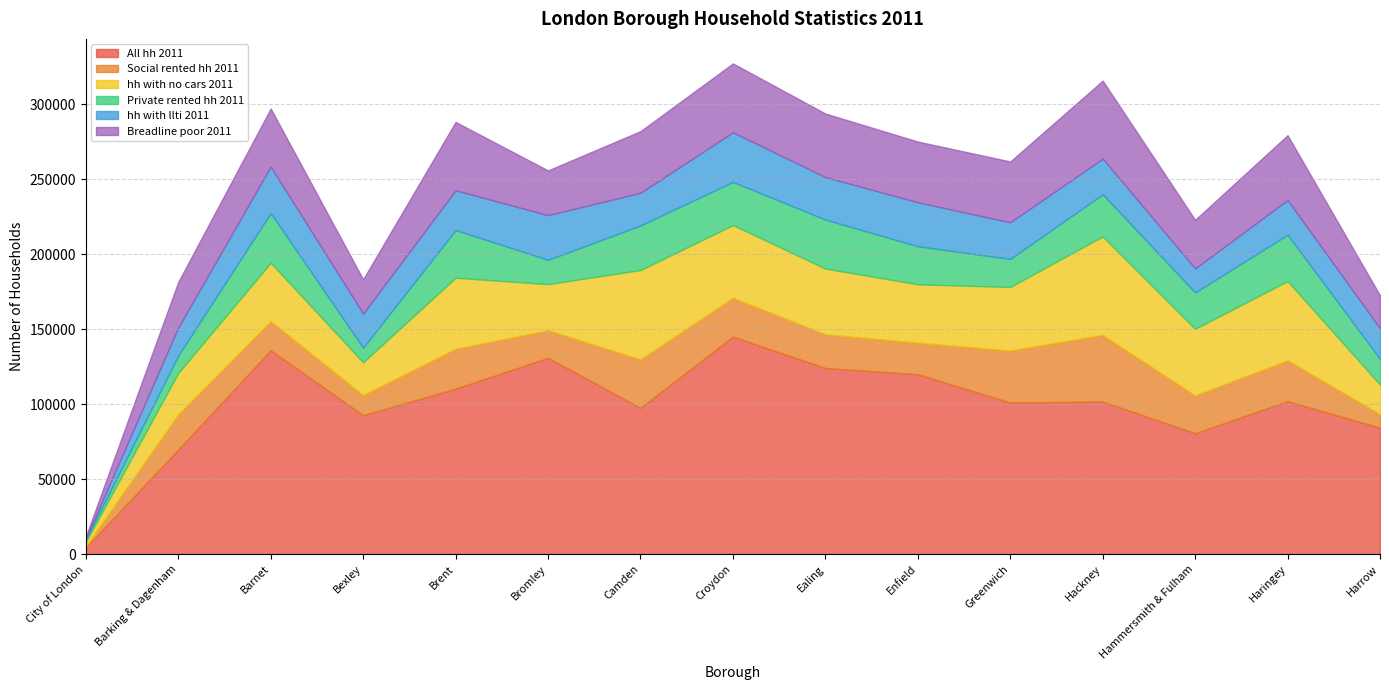

What are all the series names shown in the legend?

All hh 2011, Social rented hh 2011, hh with no cars 2011, Private rented hh 2011, hh with llti 2011, Breadline poor 2011